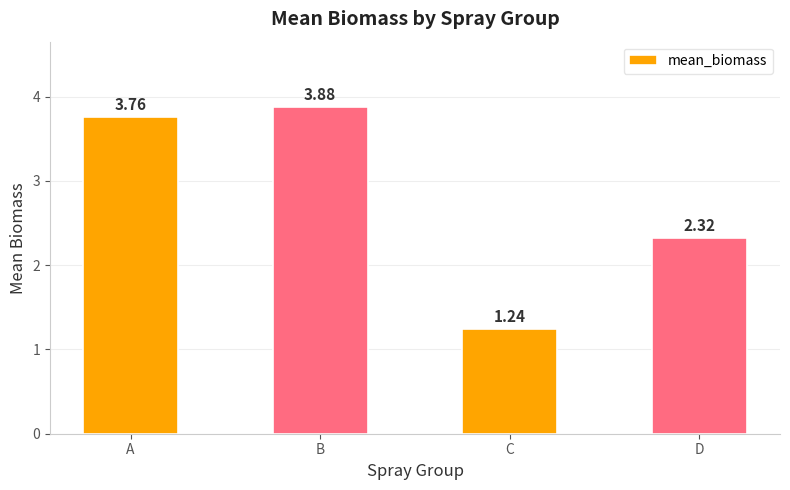

Rank the categories by value from highest to lowest.

B, A, D, C